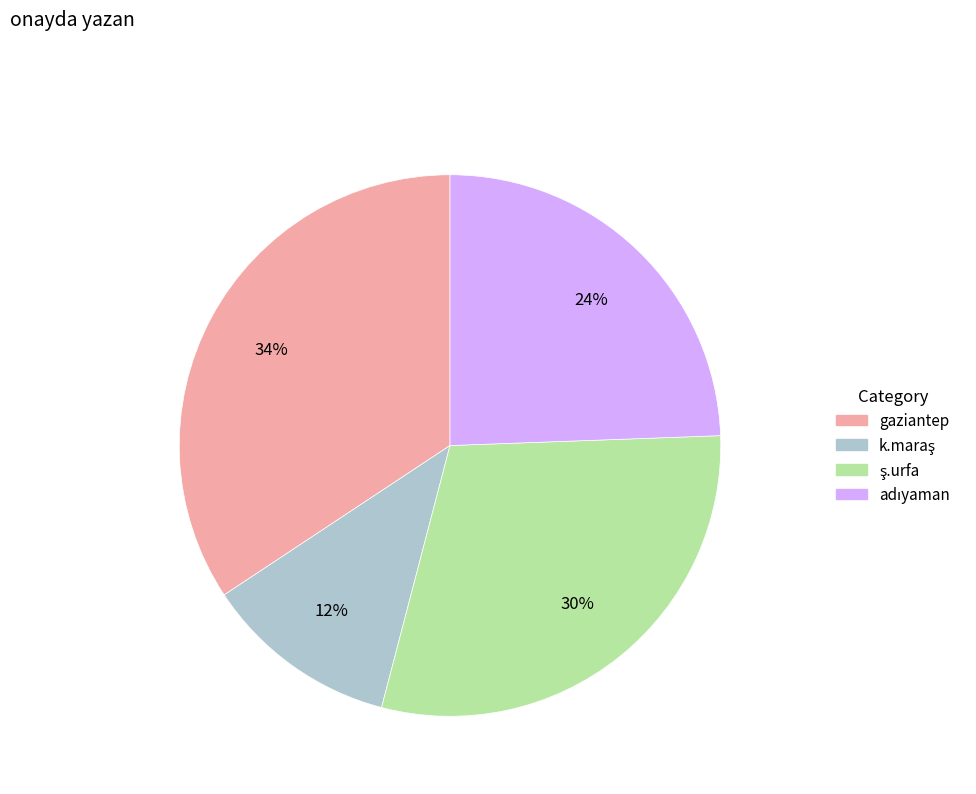

The gaziantep slice represents 34% of the pie. True or false?

True